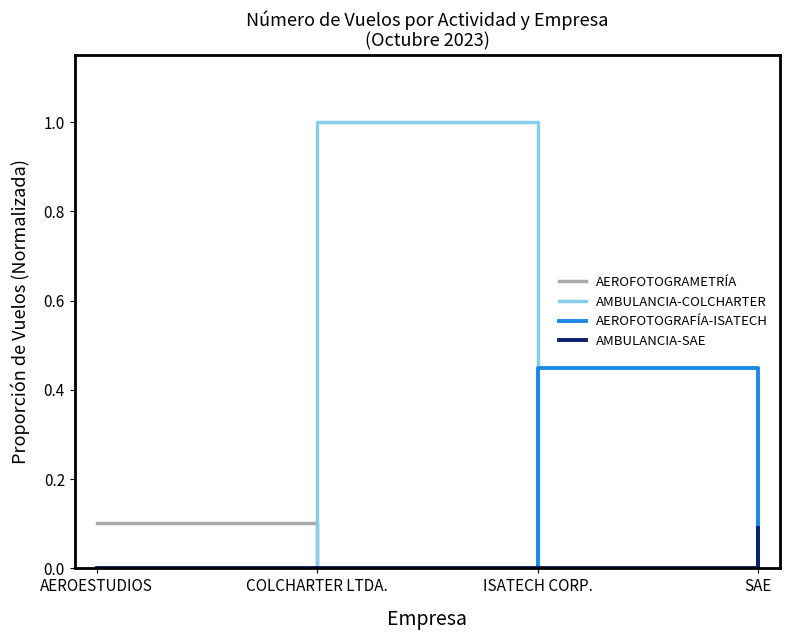

Which label corresponds to the largest value in the chart?

COLCHARTER LTDA.